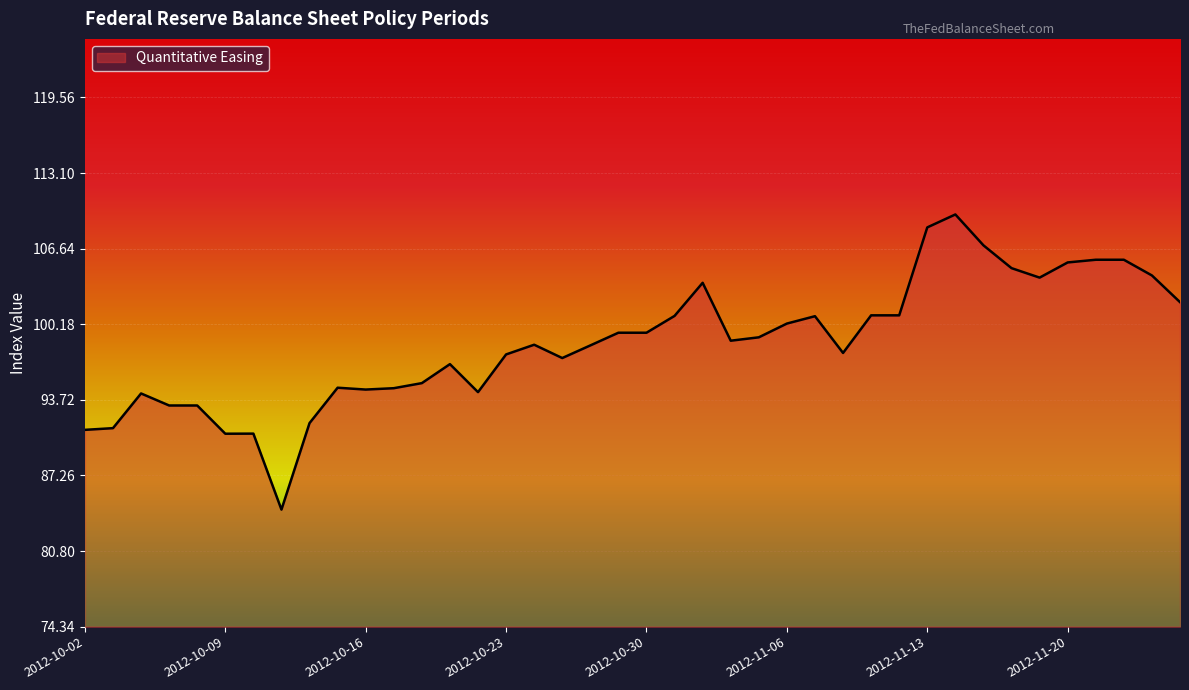

What is the greatest value displayed?

109.6